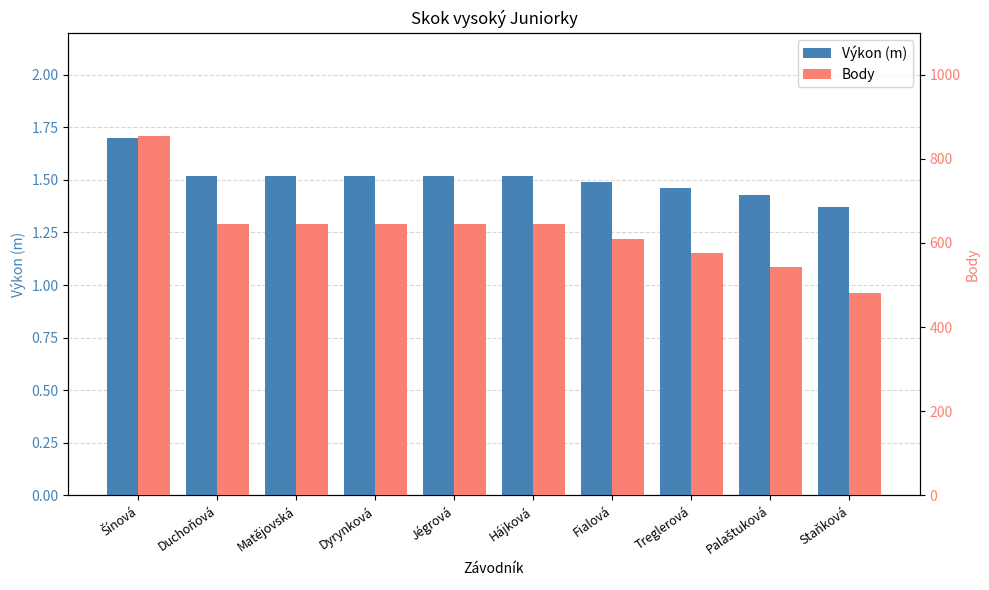

Reading left to right, list all the values displayed in this chart.

Výkon (m): 1.7	1.5	1.5	1.5	1.5	1.5	1.5	1.5	1.4	1.4
Body: 855.0	644.0	644.0	644.0	644.0	644.0	610.0	577.0	544.0	481.0